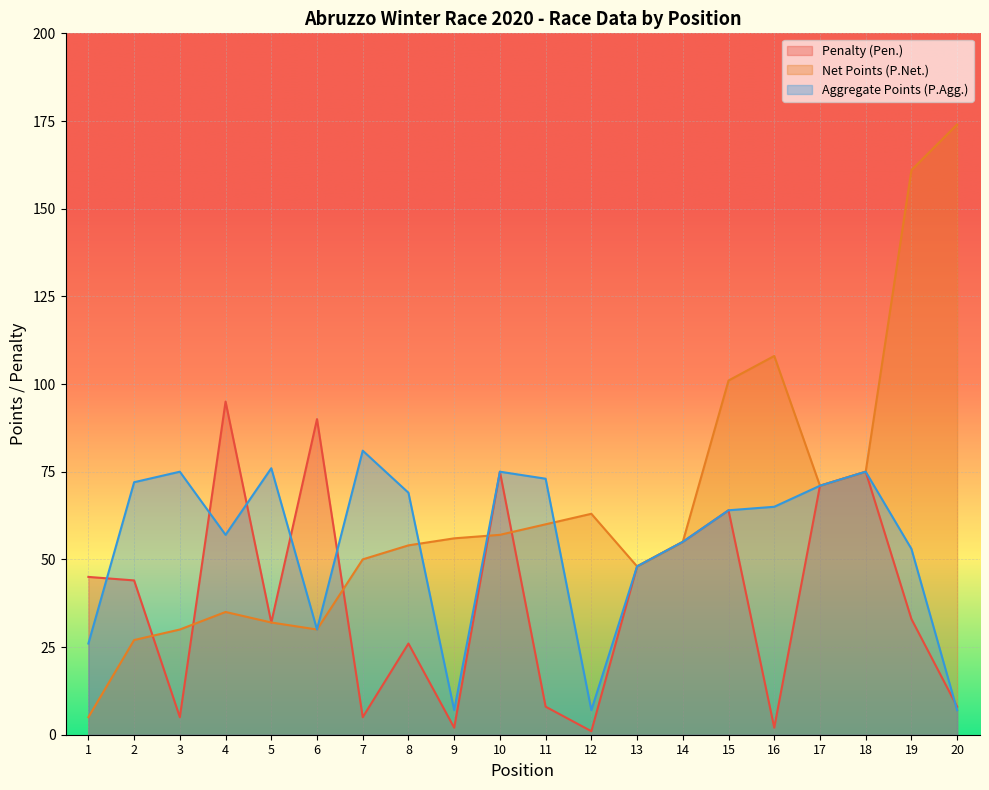

At which label is Aggregate Points (P.Agg.) closest to 44?

13